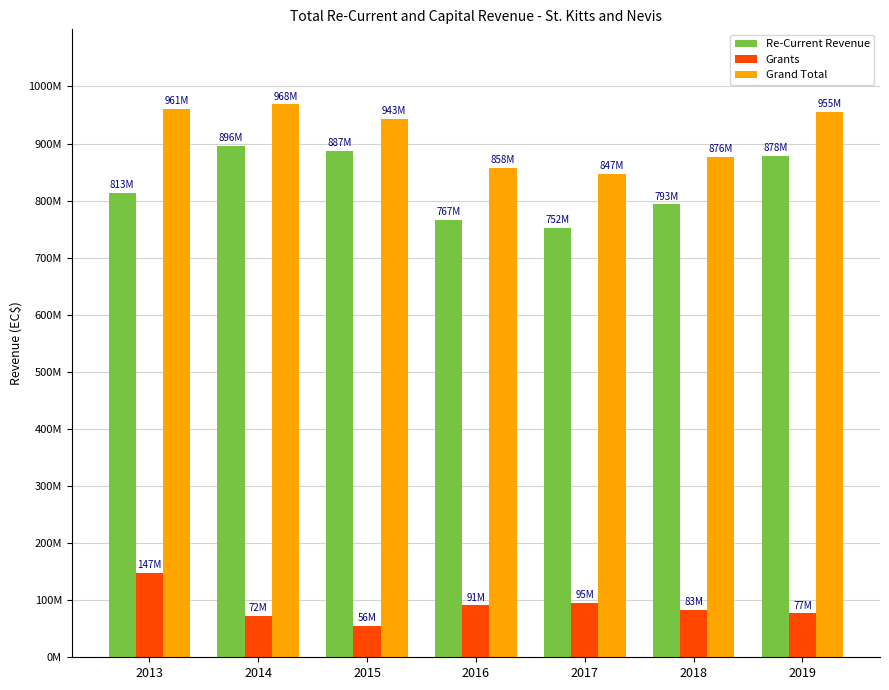

Between 2019 and 2015, which is larger?

2015